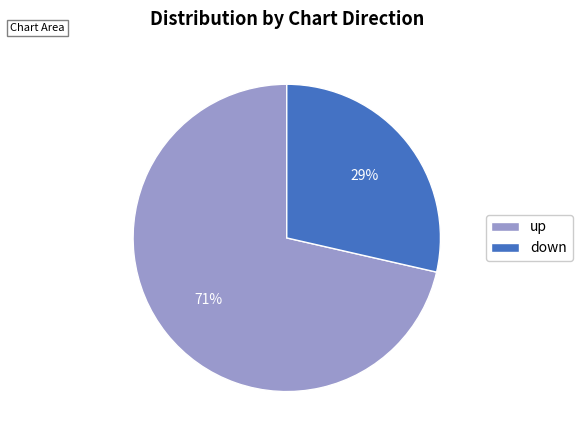

What is the largest slice in the pie chart?

up